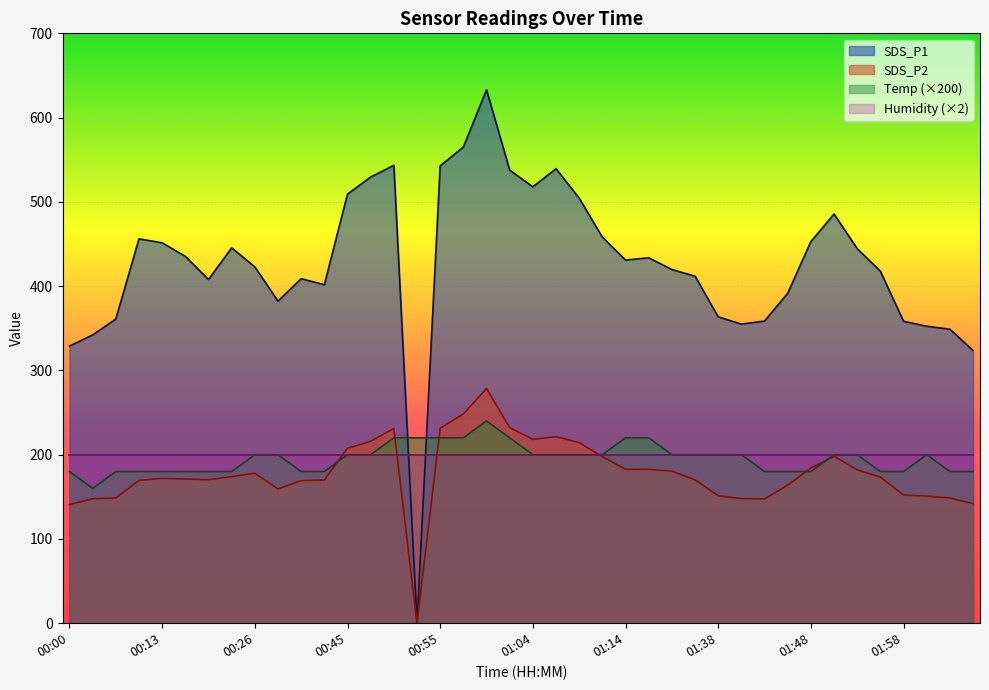

Does the chart display data point markers on the line(s)?

No